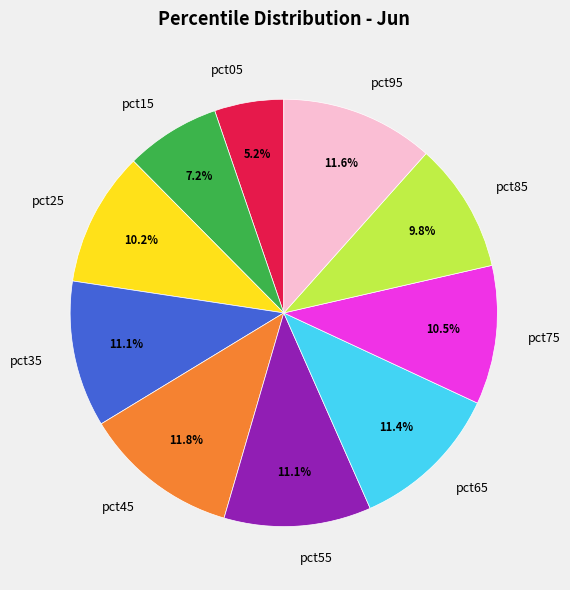

Is it true that pct85 is 16% of the pie?

False